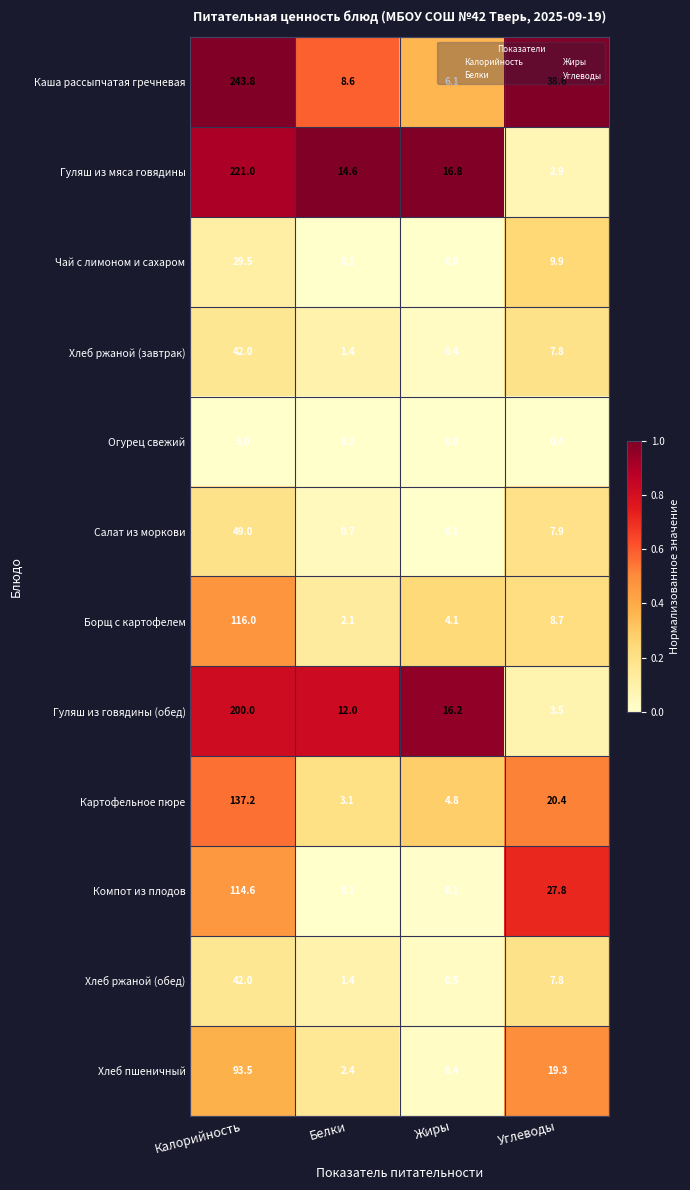

What is the spread (max minus min) of values at Углеводы?

38.2